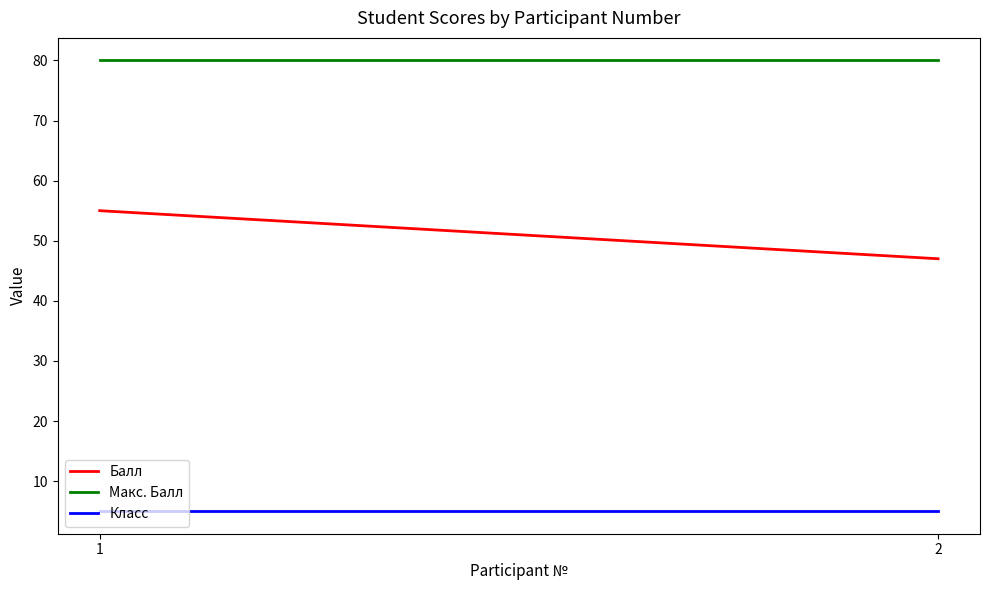

Rank the categories by Балл value from lowest to highest.

2, 1